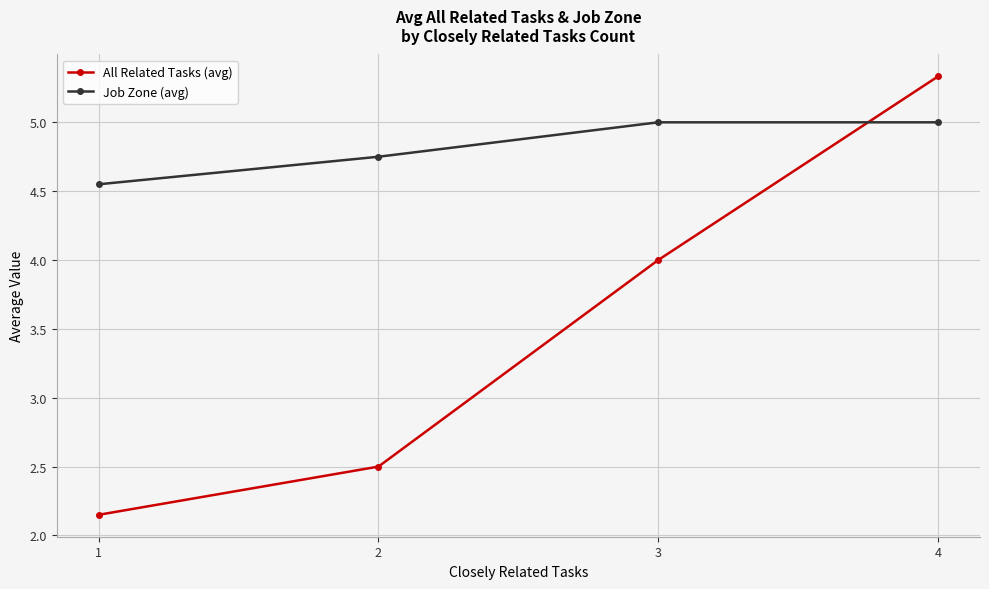

Rank the series at 3 from lowest to highest value.

All Related Tasks (avg), Job Zone (avg)